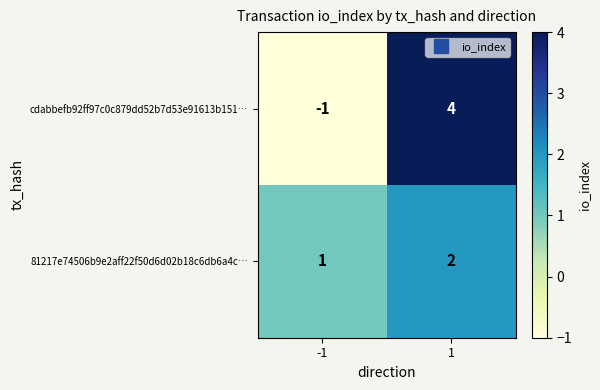

True or false: cdabbefb92ff97c0c879dd52b7d53e91613b151… has a value of -1 at -1.

True